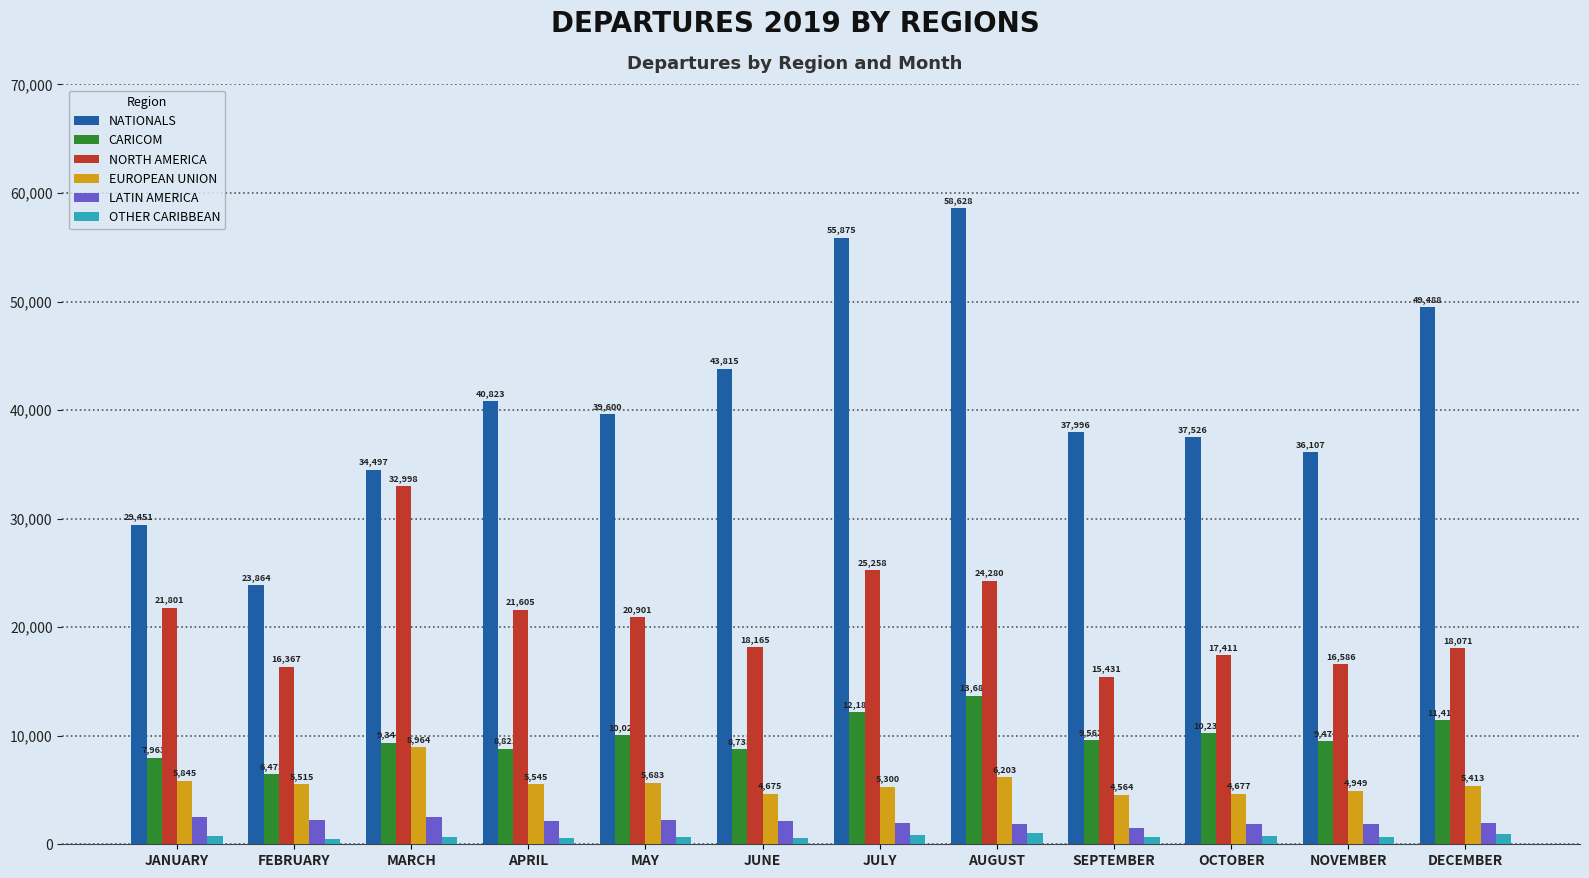

What is the label of the 8th bar from the left?

AUGUST